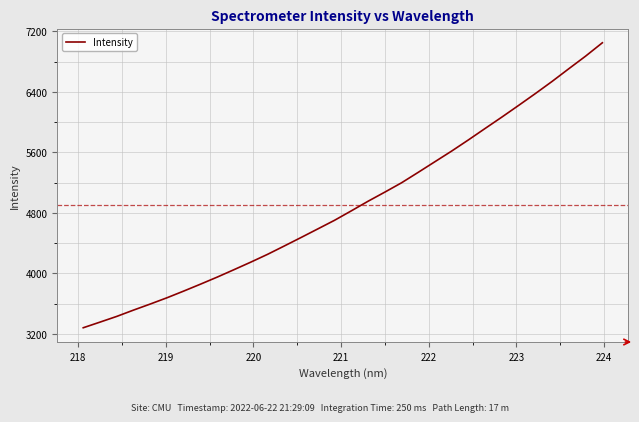

What is the maximum value shown in the chart?

7047.3